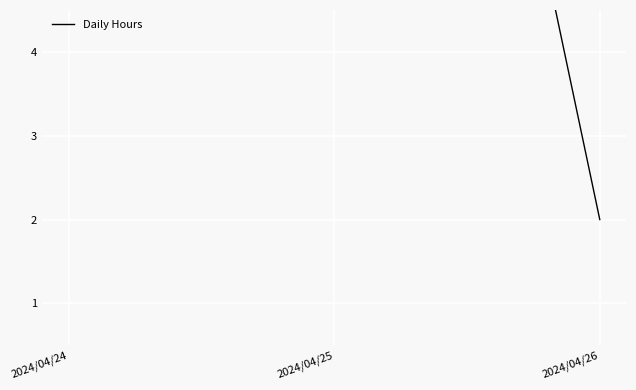

List the labels in order of value, smallest first.

2024/04/26, 2024/04/25, 2024/04/24